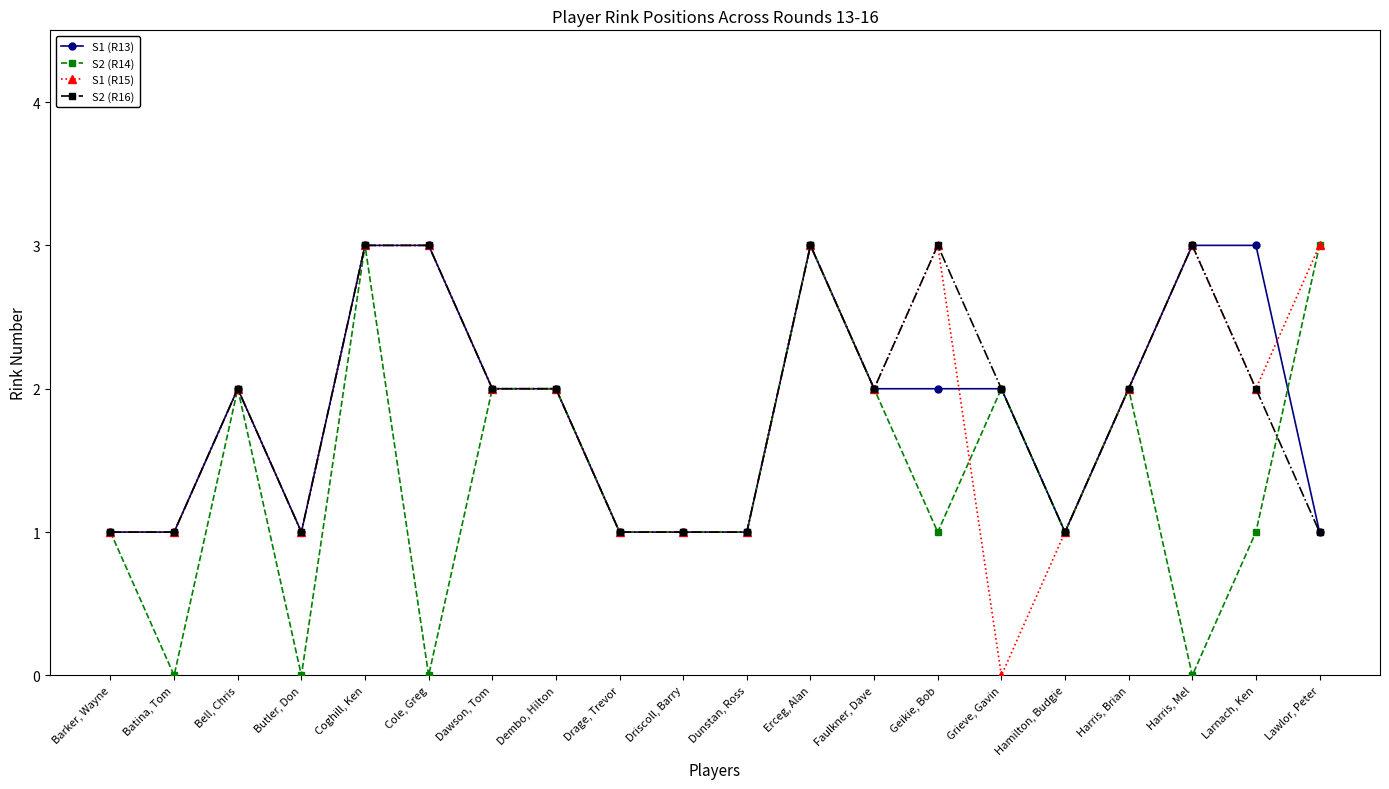

At which category does S1 (R13) reach its first local peak?

Bell, Chris